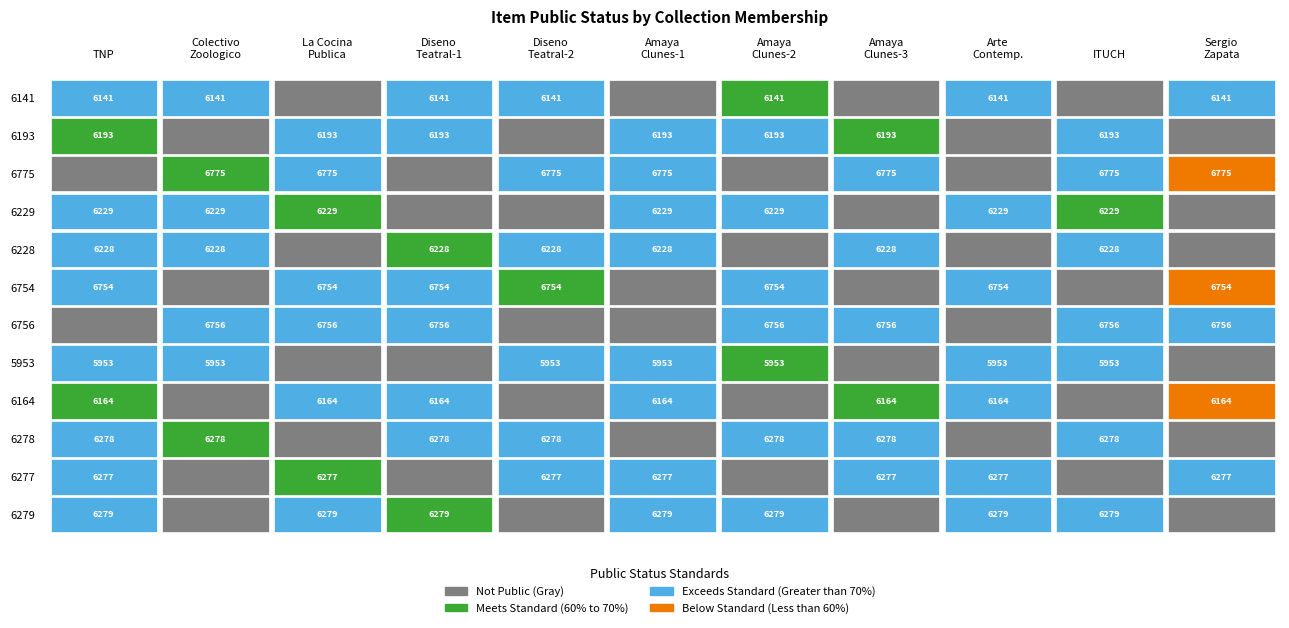

What is the average value of the 6754 series?

1